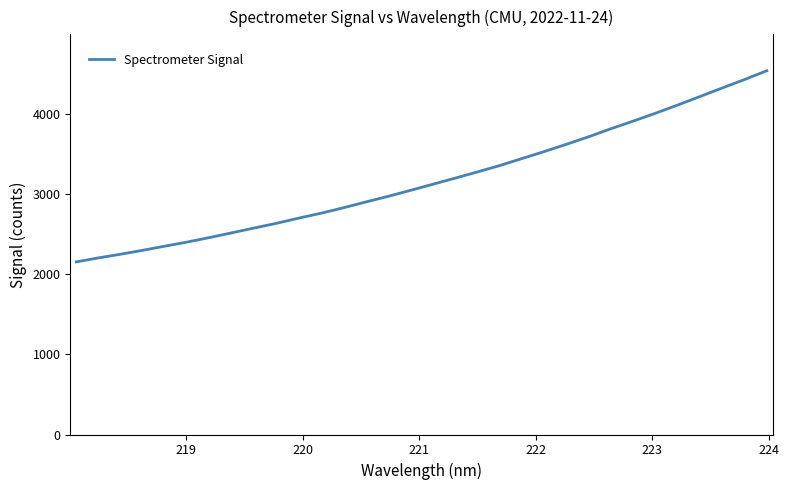

What is the smallest value displayed?

2151.3